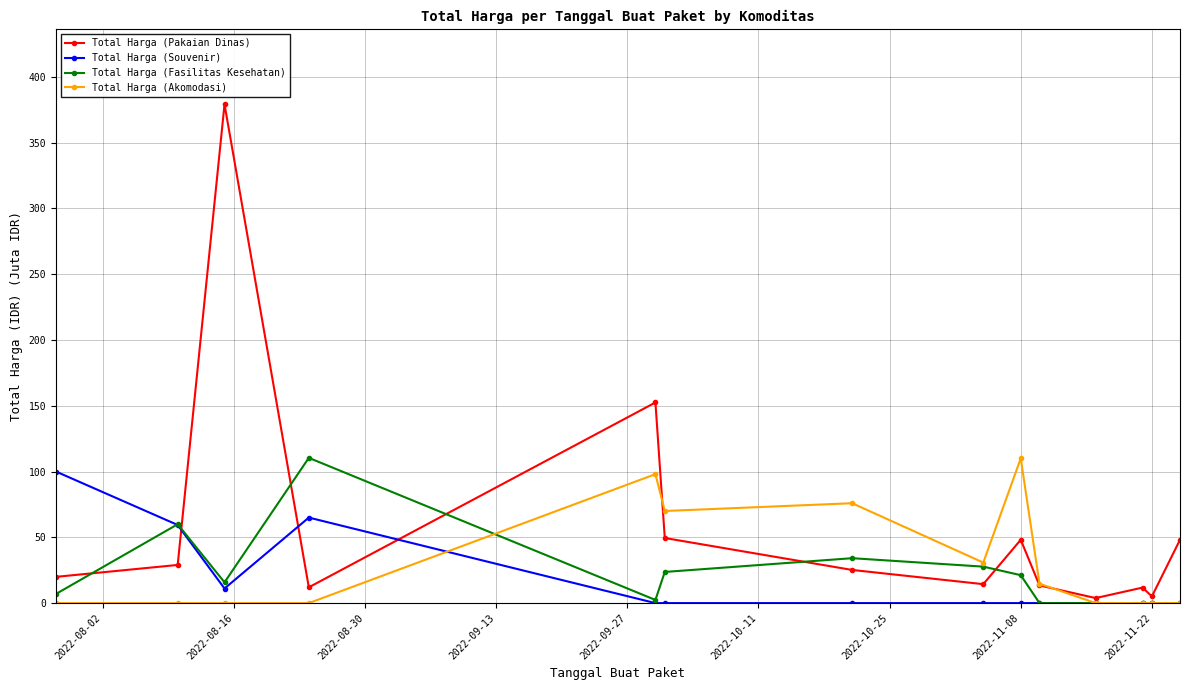

Which series has the largest range (max minus min)?

Total Harga (Pakaian Dinas)